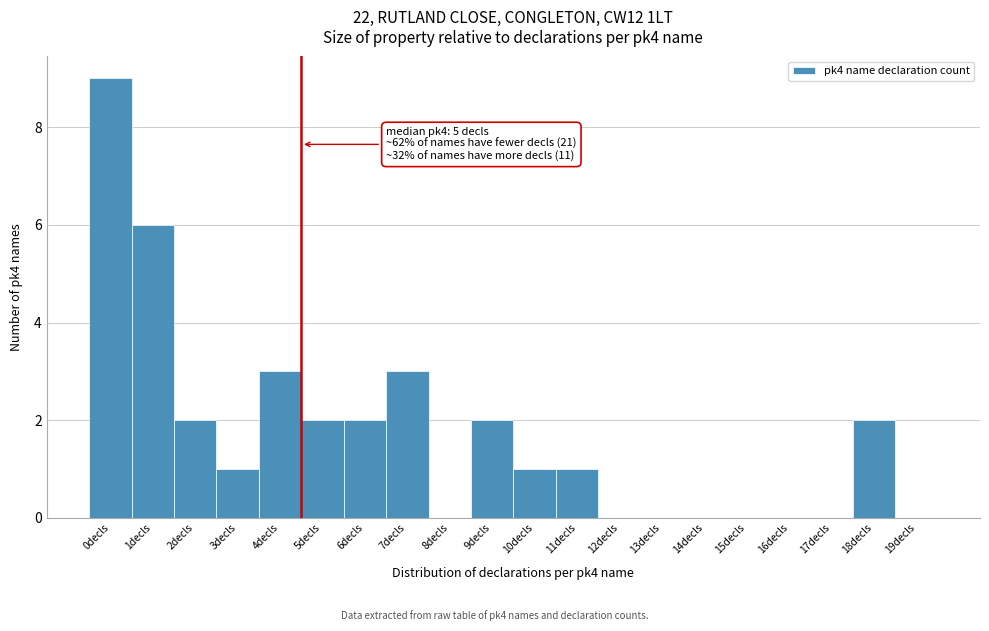

Reading right to left, extract all data points from this chart.

19decls=0	18decls=2	17decls=0	16decls=0	15decls=0	14decls=0	13decls=0	12decls=0	11decls=1	10decls=1	9decls=2	8decls=0	7decls=3	6decls=2	5decls=2	4decls=3	3decls=1	2decls=2	1decls=6	0decls=9